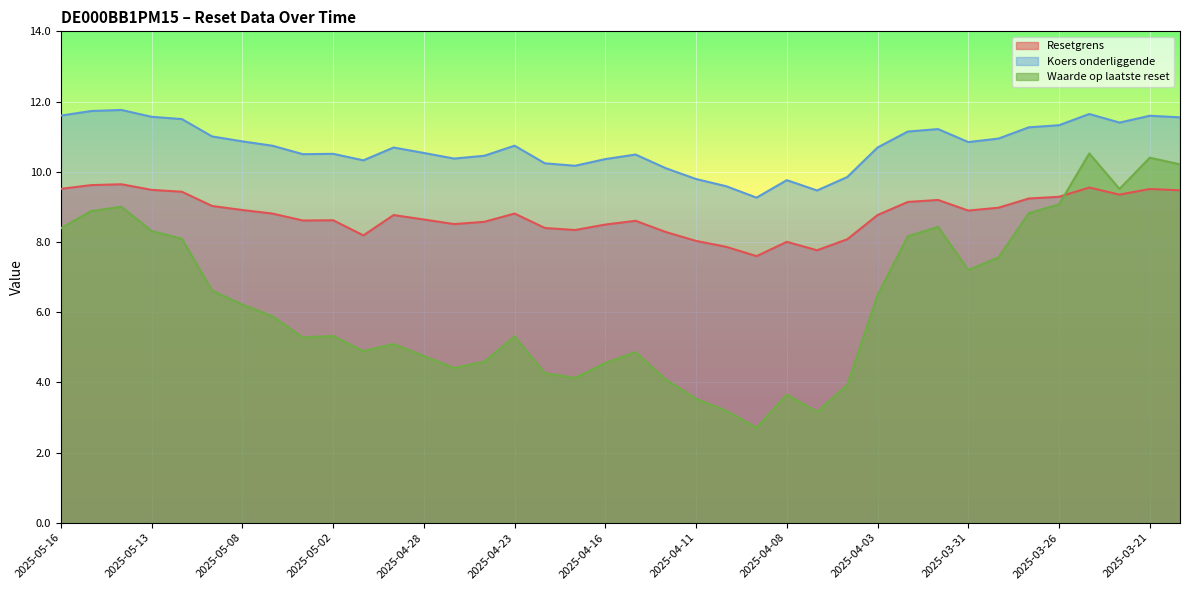

True or false: Resetgrens has a value of 3.5 at 2025-04-07.

False